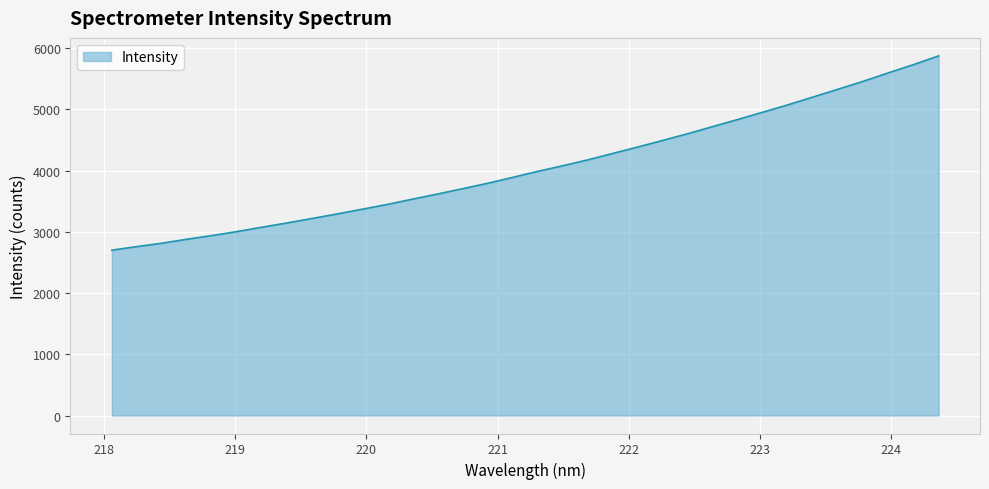

What is the average value?

4058.3